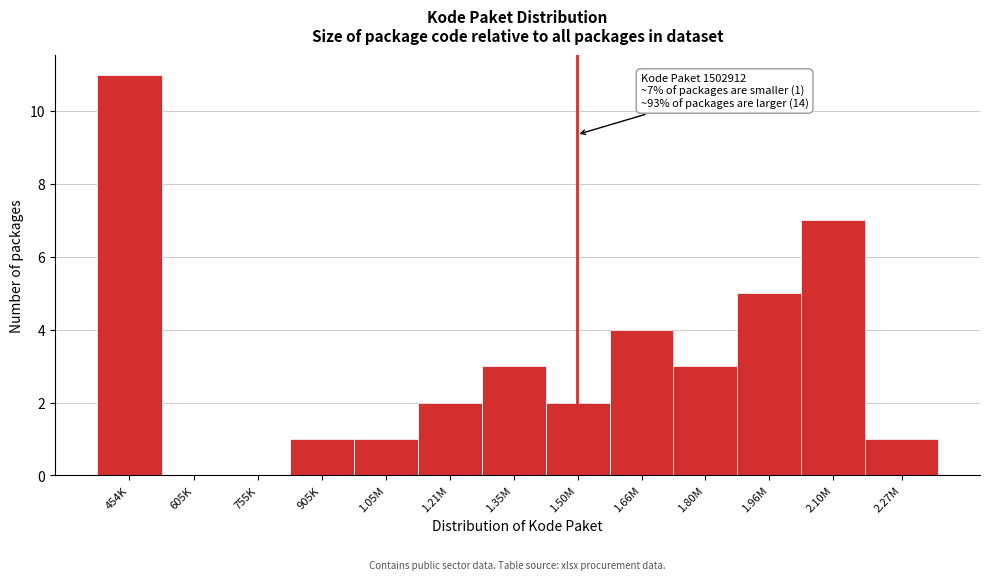

Reading left to right, list all the values displayed in this chart.

454K=11	605K=0	755K=0	905K=1	1.05M=1	1.21M=2	1.35M=3	1.50M=2	1.66M=4	1.80M=3	1.96M=5	2.10M=7	2.27M=1